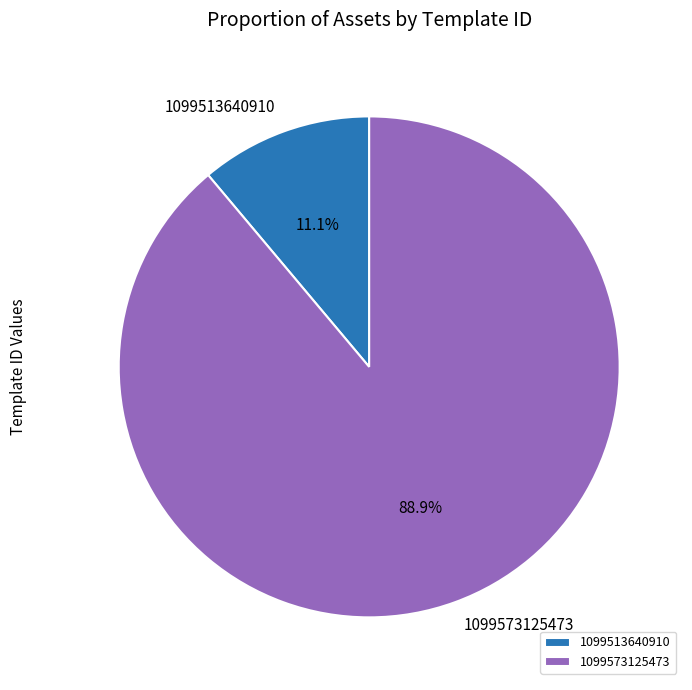

To the nearest percent, what portion does 1099513640910 represent?

11%